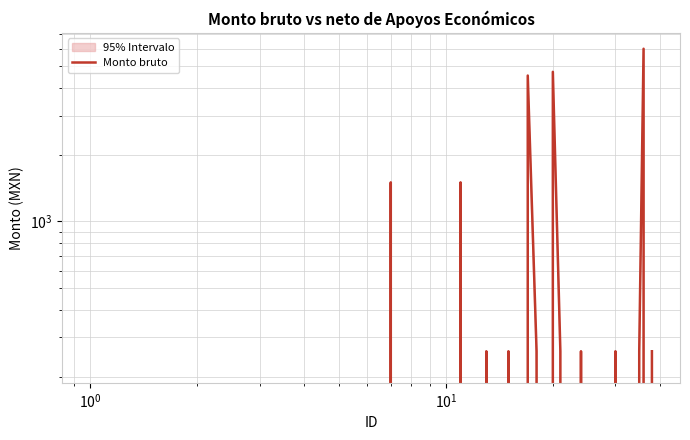

How many data points does each series have?

38